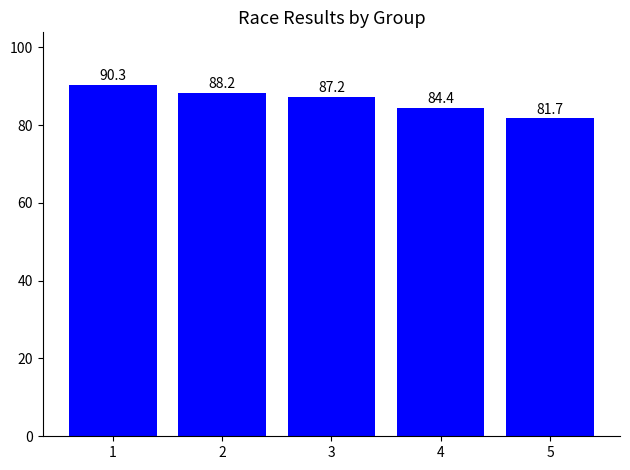

Reading right to left, transcribe all the data shown in this chart.

81.7	84.4	87.2	88.2	90.3